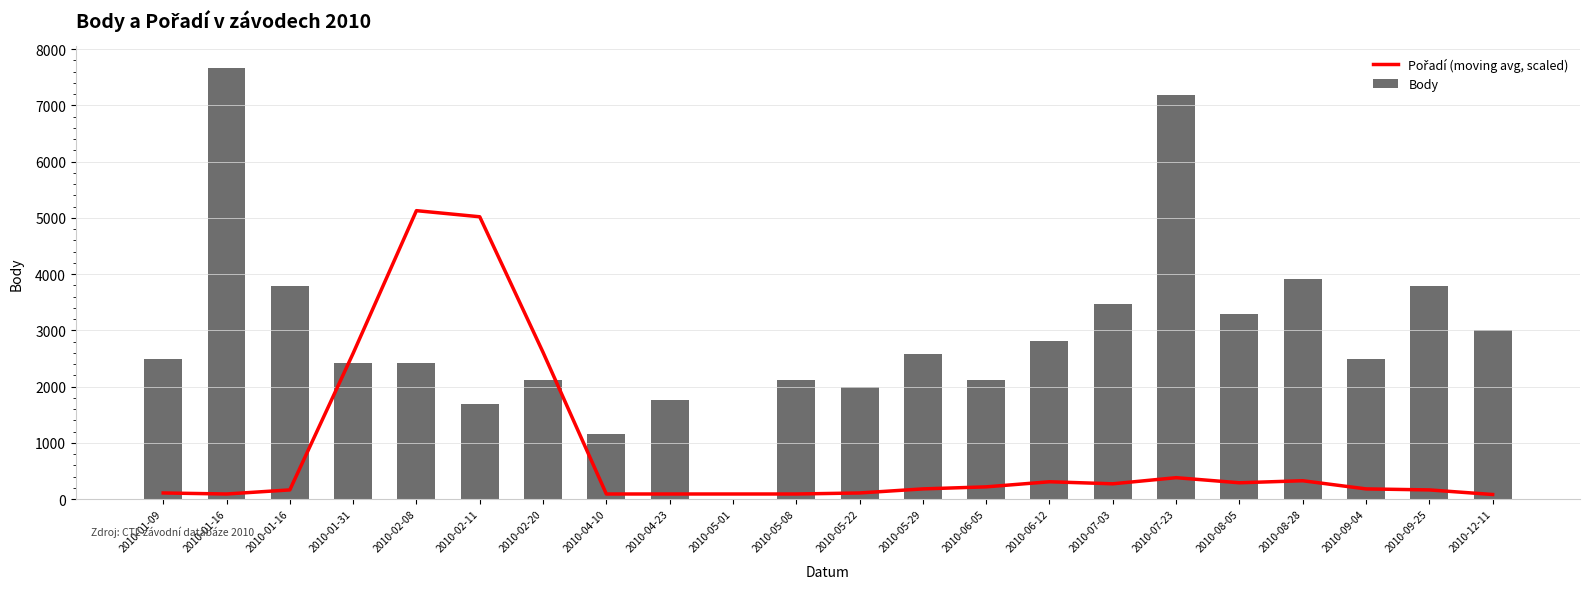

Which series has the largest total across all categories?

Body